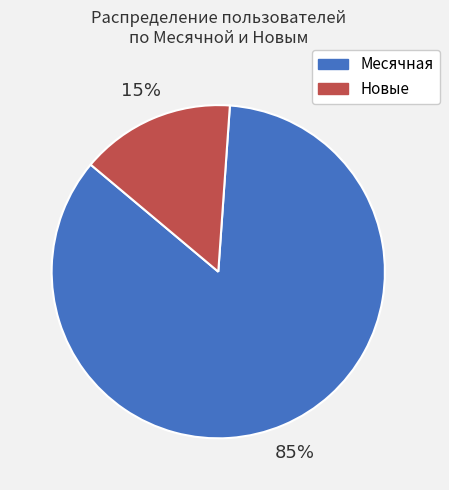

Is it true that Новые is 29% of the pie?

False